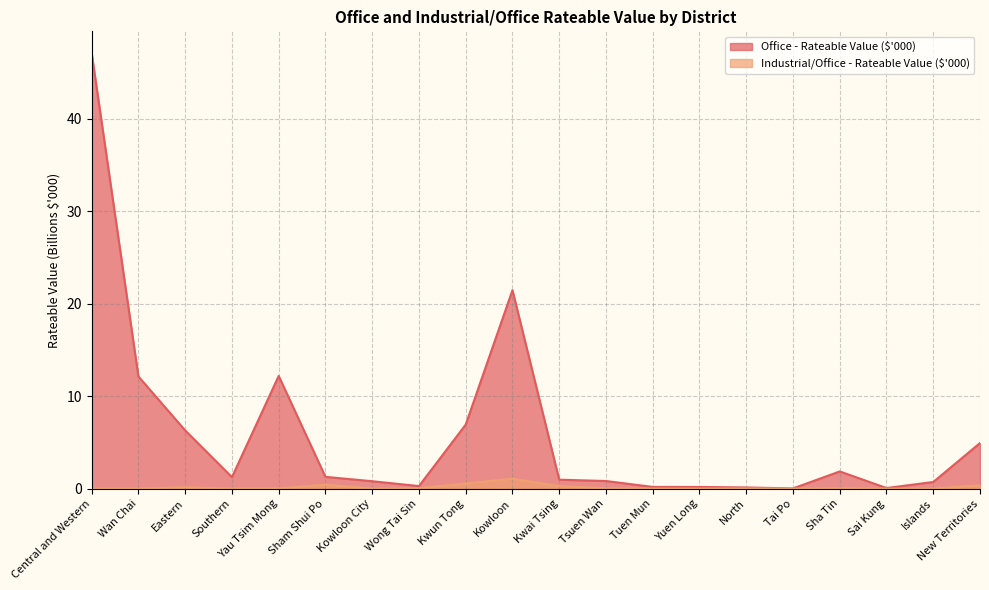

What are all the series names shown in the legend?

Office - Rateable Value ($'000), Industrial/Office - Rateable Value ($'000)